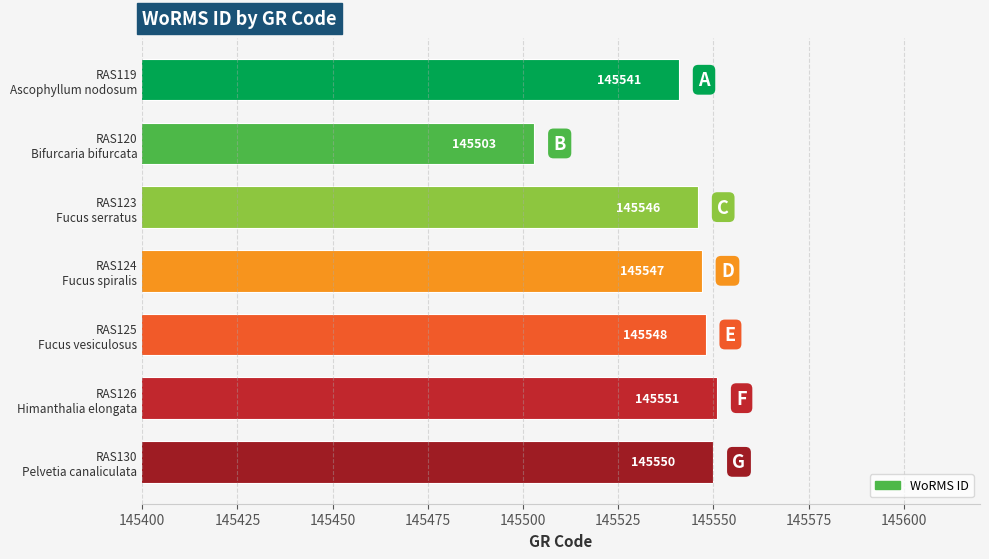

What is the sum of all values?

1018786